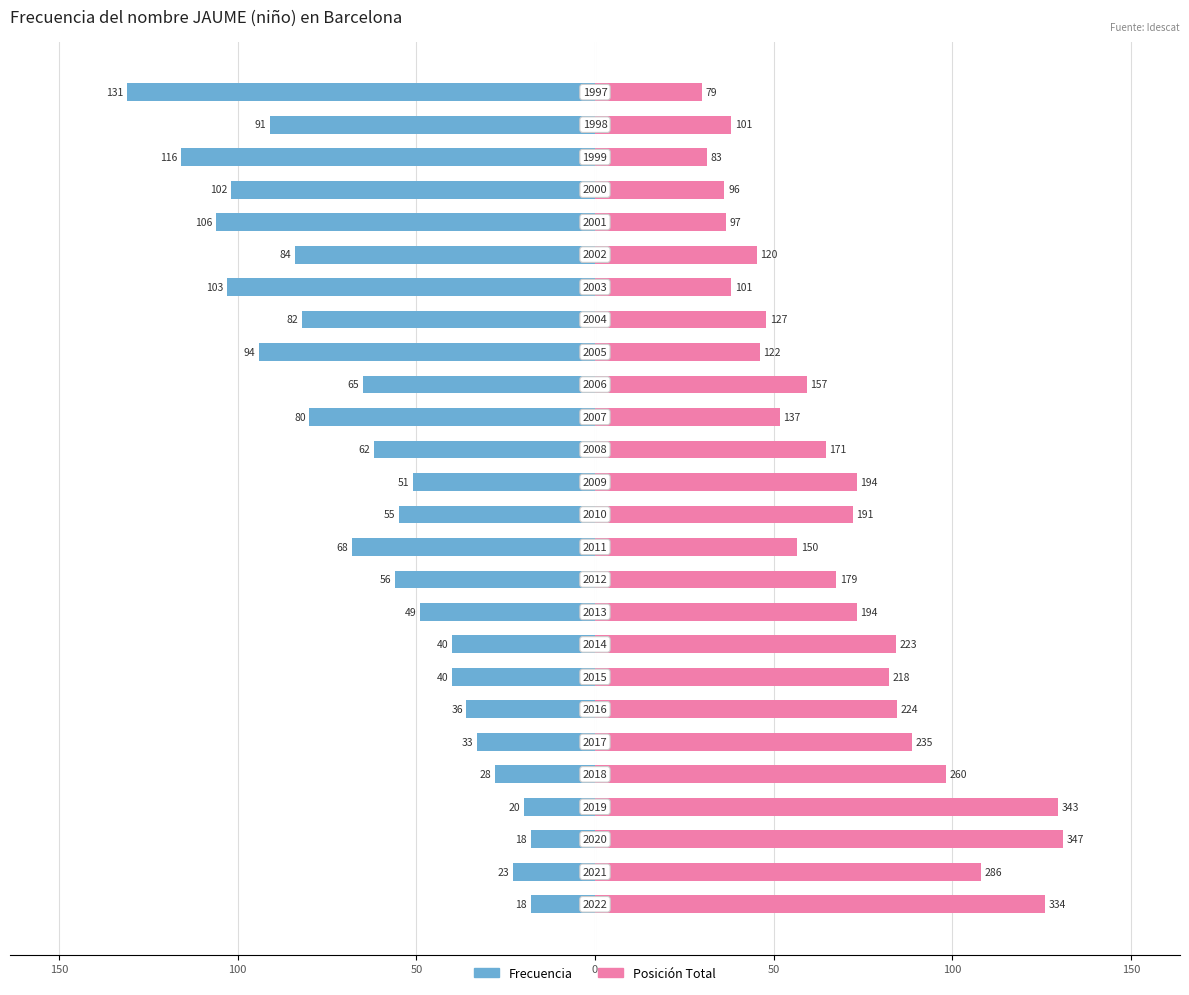

Rank the series by their average value, from lowest to highest.

Frecuencia, Posición Total (escalada)